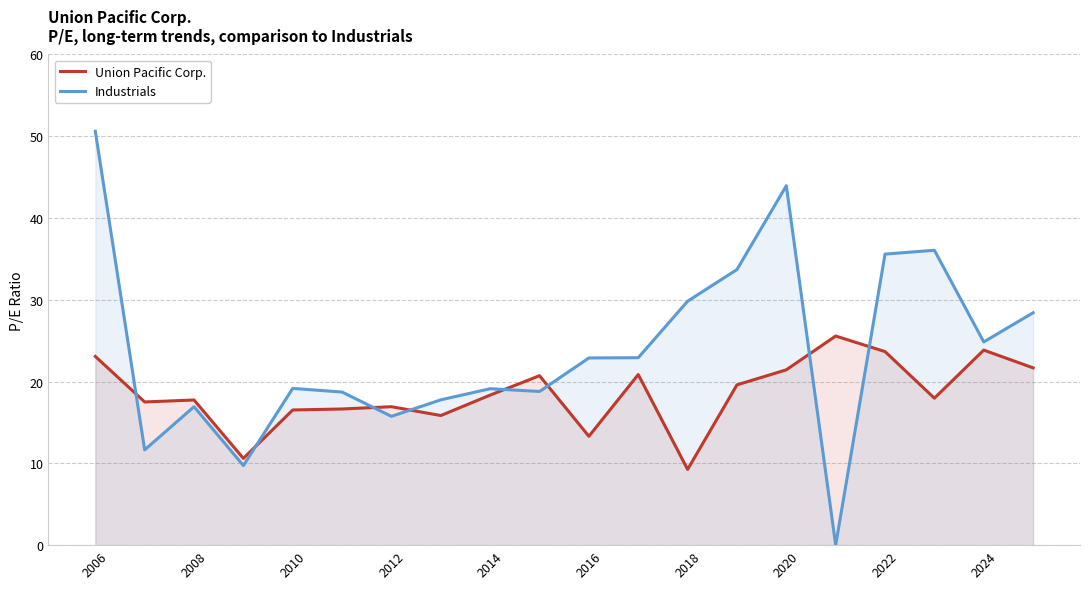

At which category is the sum across all series the highest?

2006